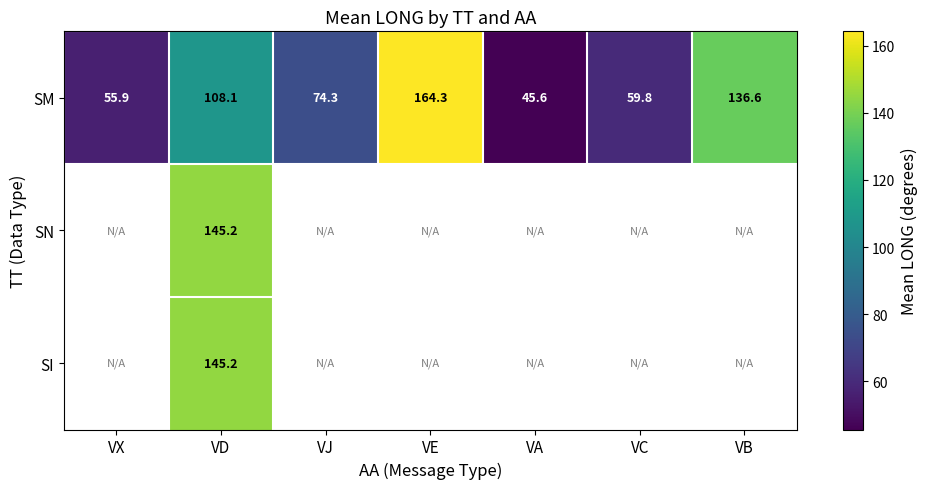

What is the difference between the second highest and second lowest values in the SM series?

80.7